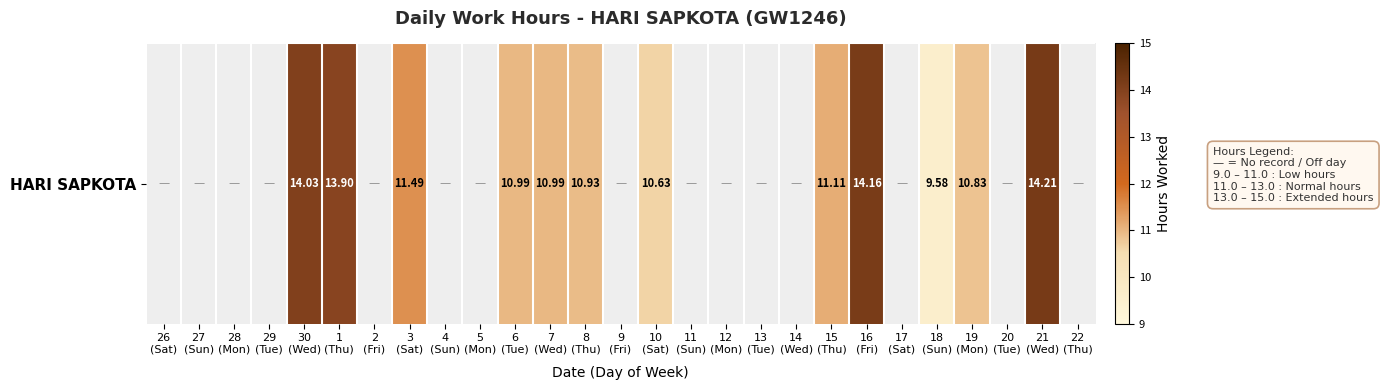

Rank the categories by value from lowest to highest.

26
(Sat), 27
(Sun), 28
(Mon), 29
(Tue), 2
(Fri), 4
(Sun), 5
(Mon), 9
(Fri), 11
(Sun), 12
(Mon), 13
(Tue), 14
(Wed), 17
(Sat), 20
(Tue), 22
(Thu), 18
(Sun), 10
(Sat), 19
(Mon), 8
(Thu), 6
(Tue), 7
(Wed), 15
(Thu), 3
(Sat), 1
(Thu), 30
(Wed), 16
(Fri), 21
(Wed)